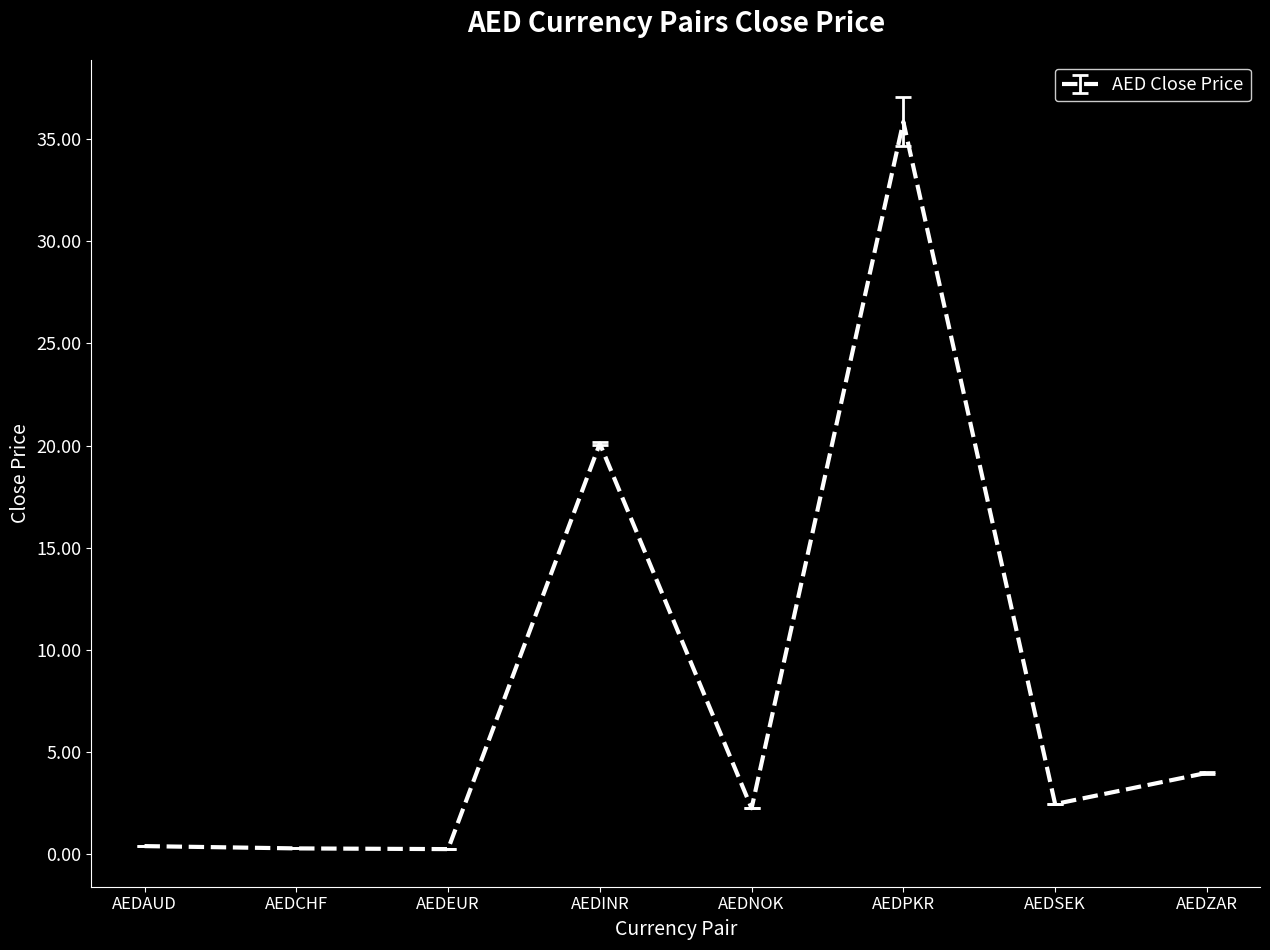

How many interior local valleys (lower than both neighbors) does the data have?

3